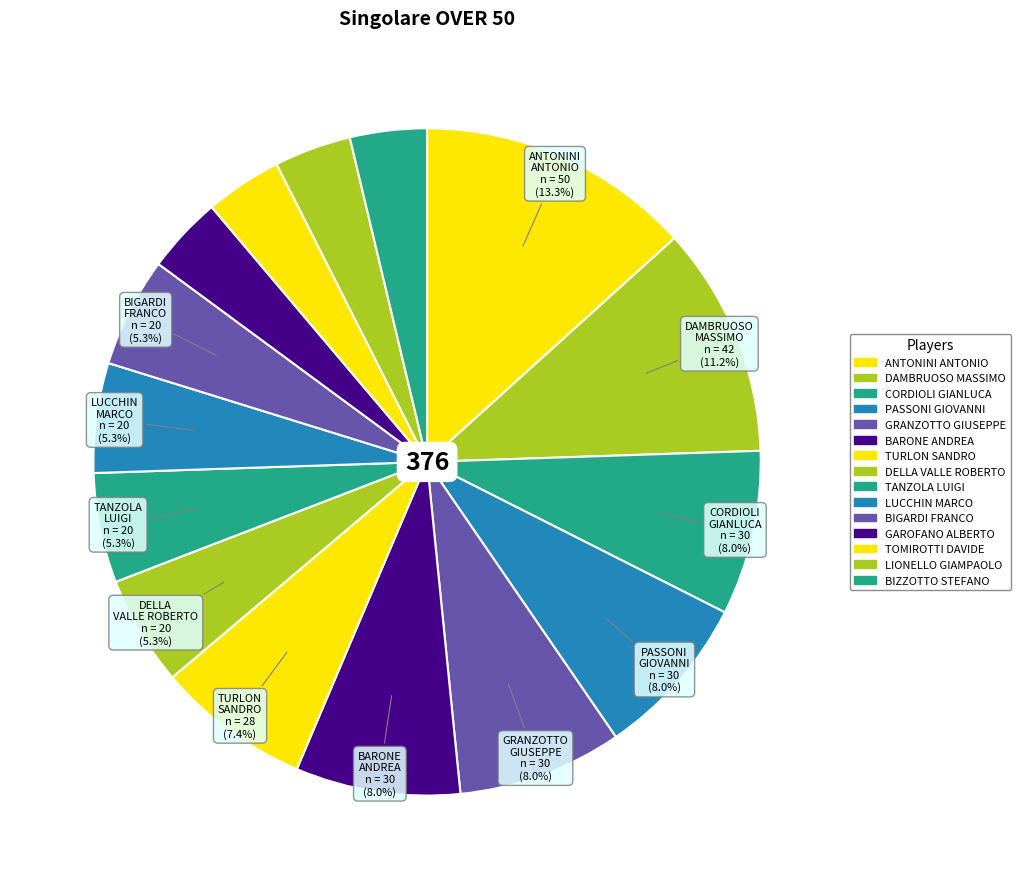

To the nearest percent, what is the difference between the BIZZOTTO STEFANO and DELLA VALLE ROBERTO slice percentages?

2%